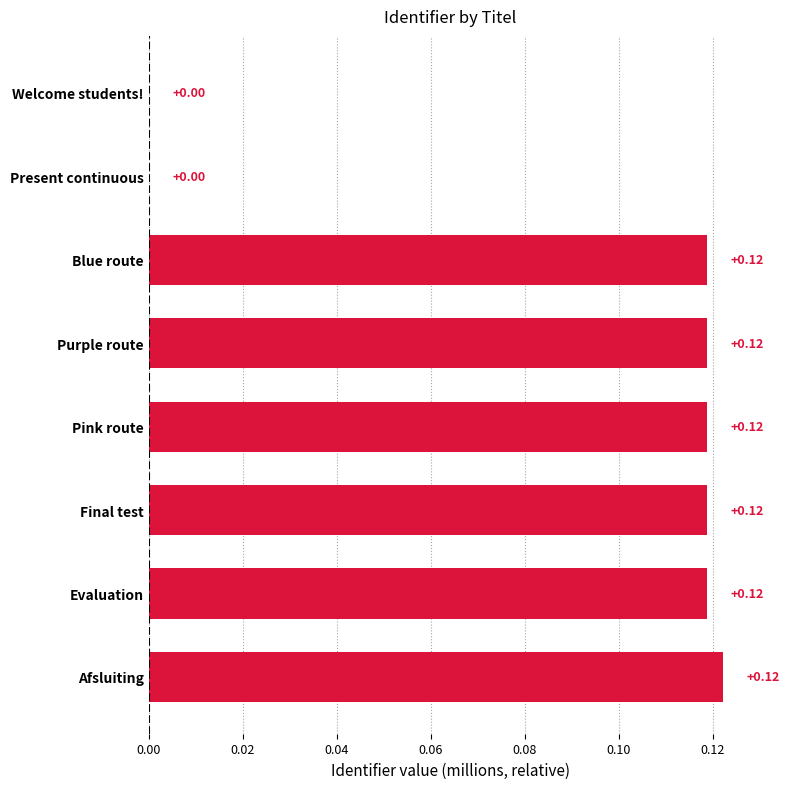

What is the sum of all values?

0.7